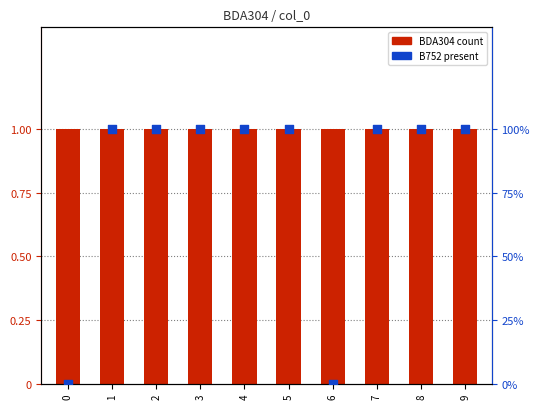

What is the total value across all series at 7?

101